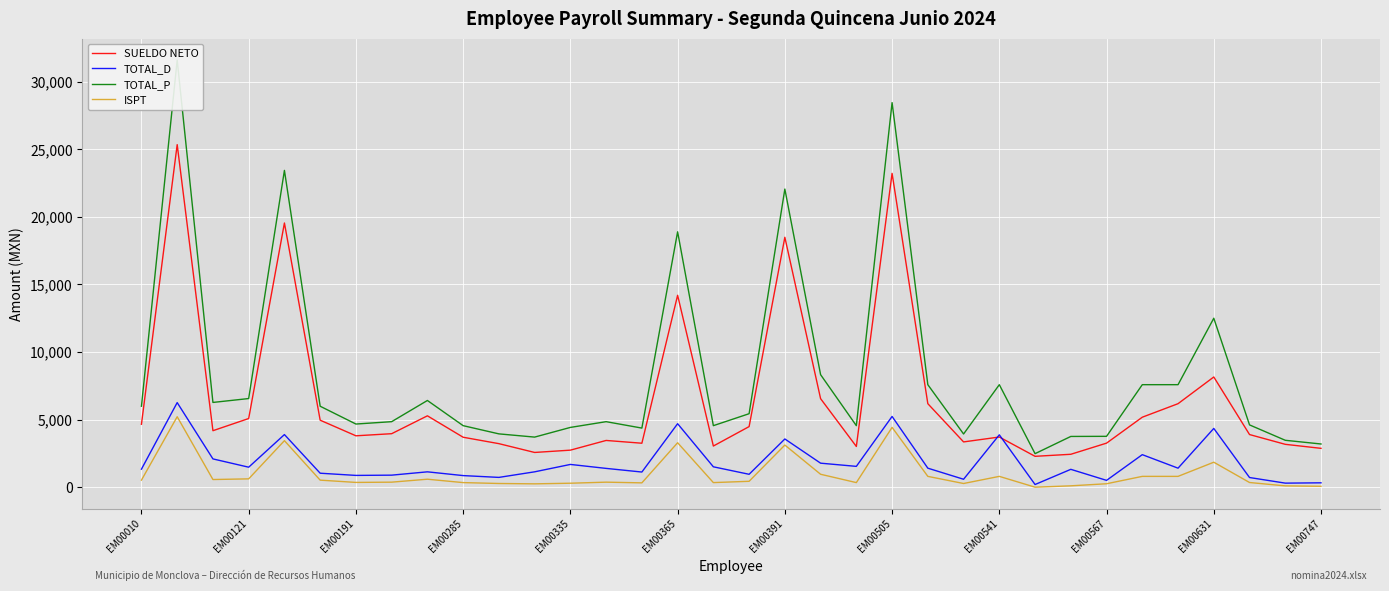

The value of ISPT at EM00631 is 3029.9. True or false?

False